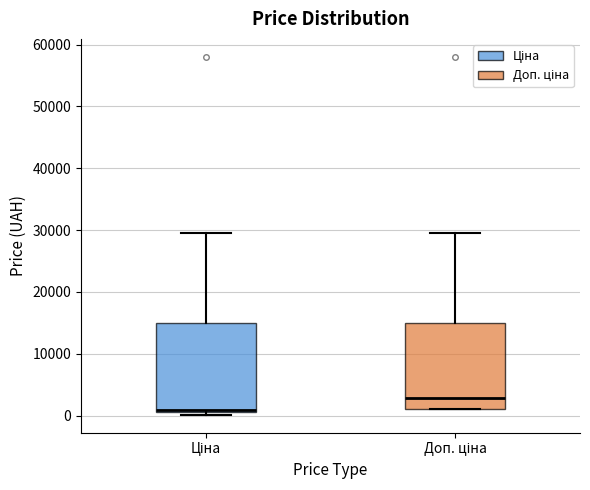

Where does the upper whisker of the box for Ціна end on the y-axis? The values are not printed on the chart, so give them approximately, as read against the axis.

30000